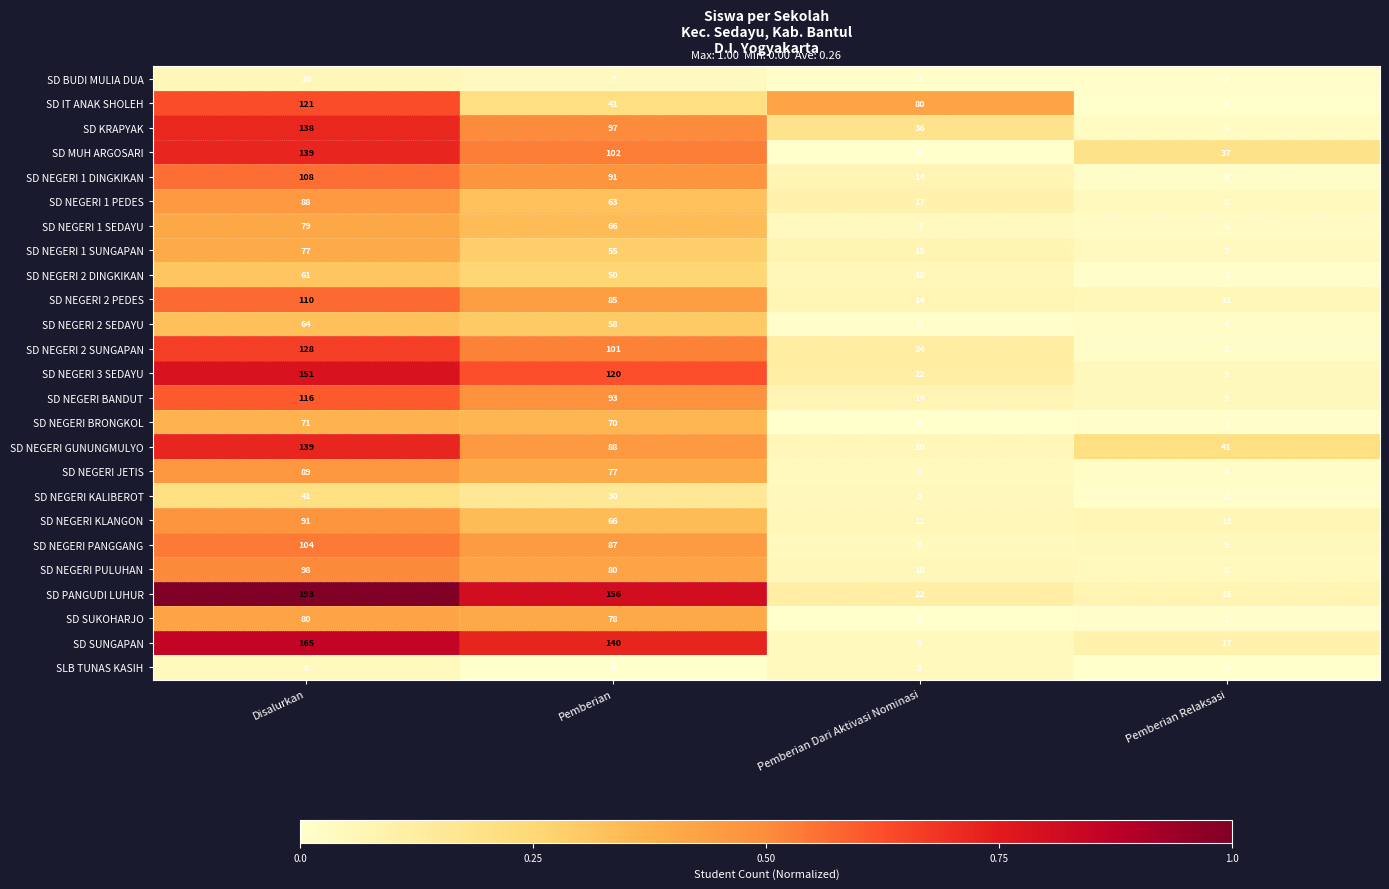

Rank the categories by SD NEGERI KLANGON value from lowest to highest.

Pemberian Dari Aktivasi Nominasi, Pemberian Relaksasi, Pemberian, Disalurkan